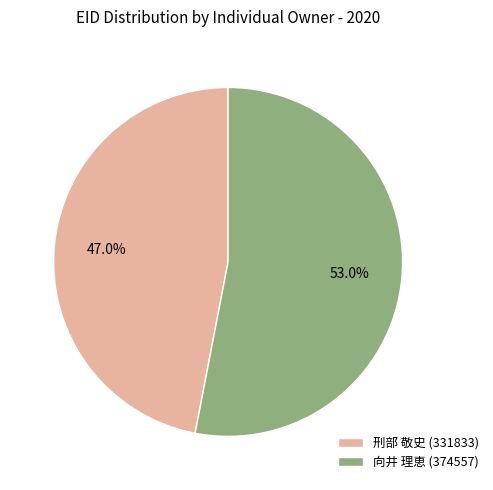

Which category has the smallest portion of the pie?

刑部 敬史 (331833)